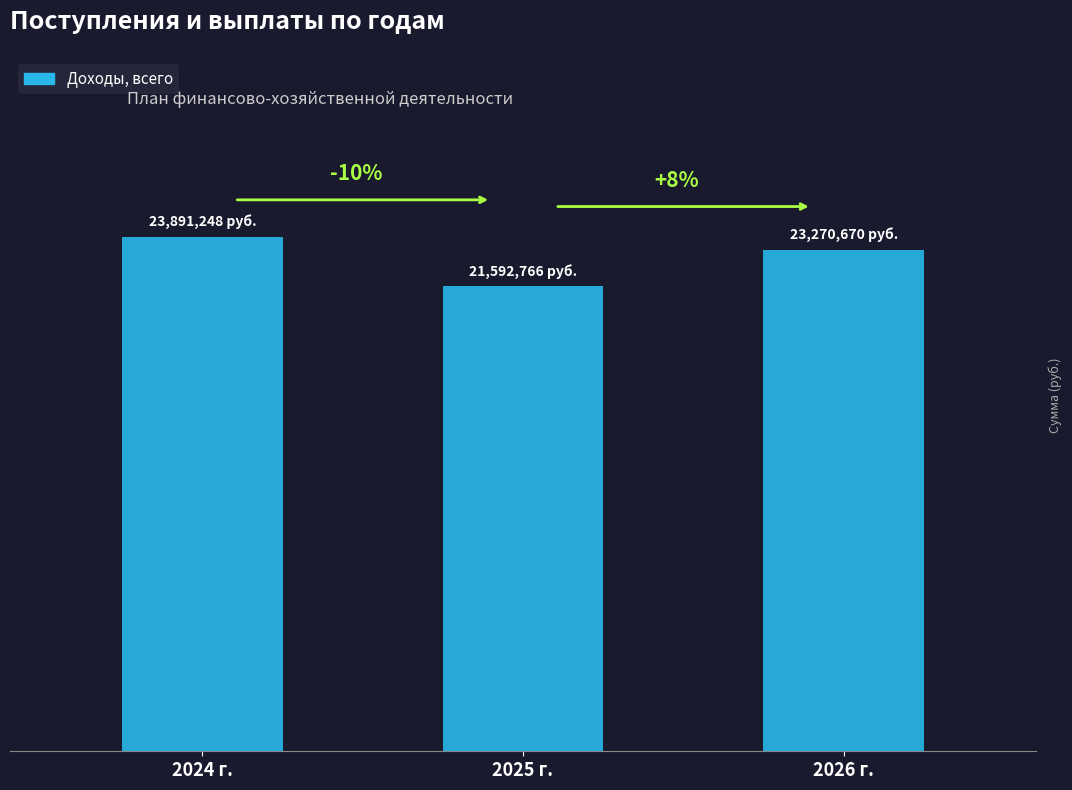

Does the chart contain any negative values?

No